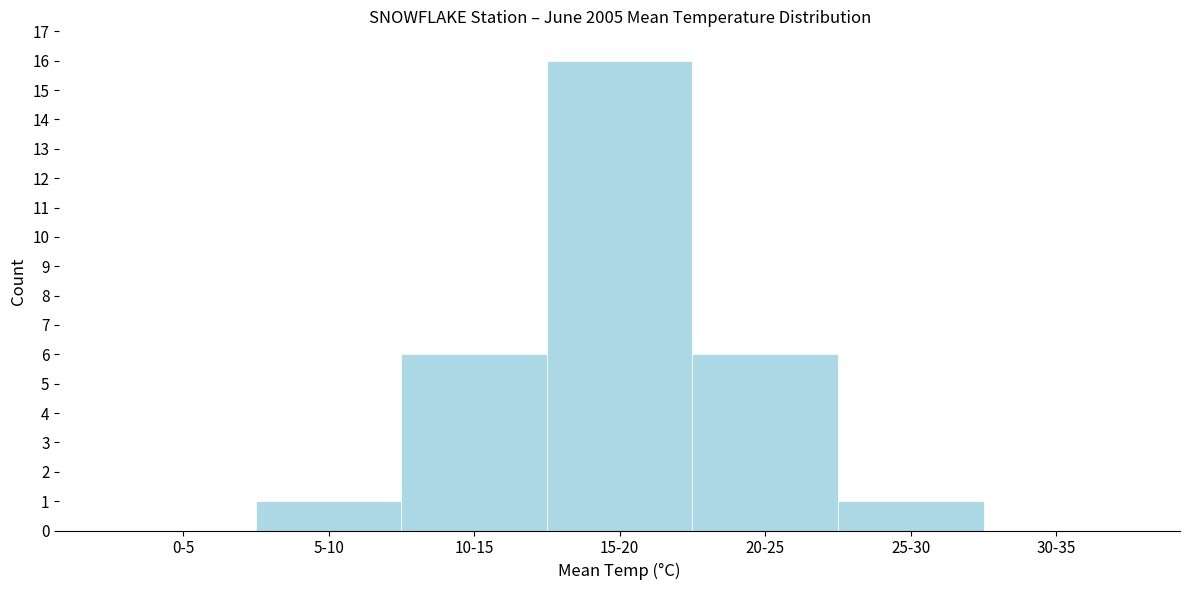

Reading right to left, what are all the values shown in this chart?

30-35=0	25-30=1	20-25=6	15-20=16	10-15=6	5-10=1	0-5=0